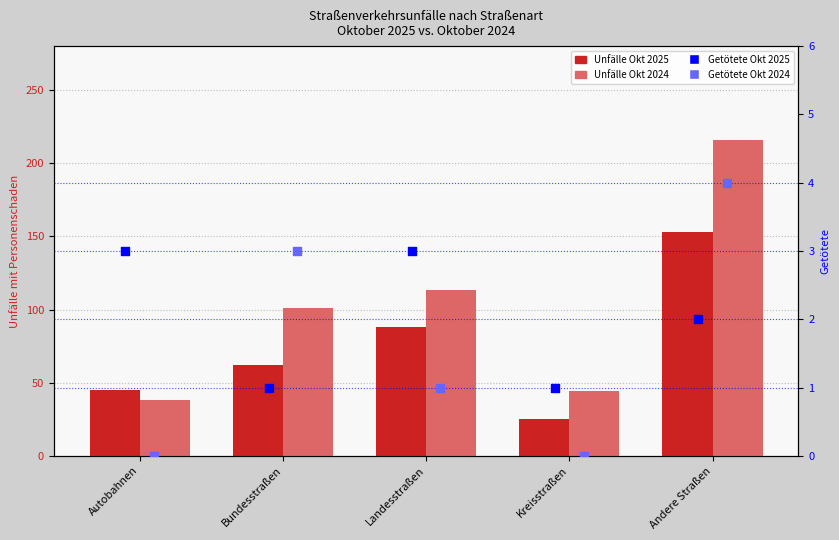

What are all the series names shown in the legend?

Unfälle Okt 2025, Unfälle Okt 2024, Getötete Okt 2025, Getötete Okt 2024